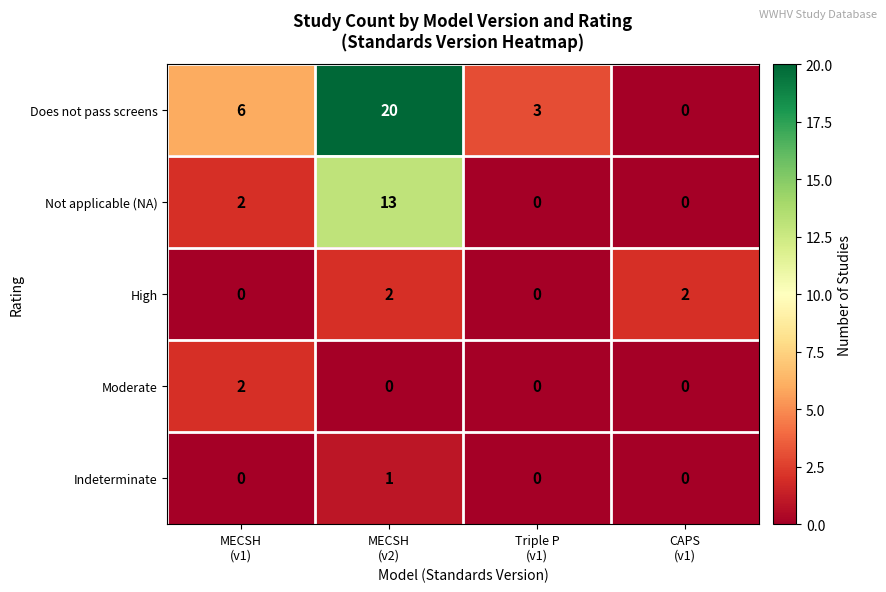

Which series has the largest total across all categories?

Does not pass screens